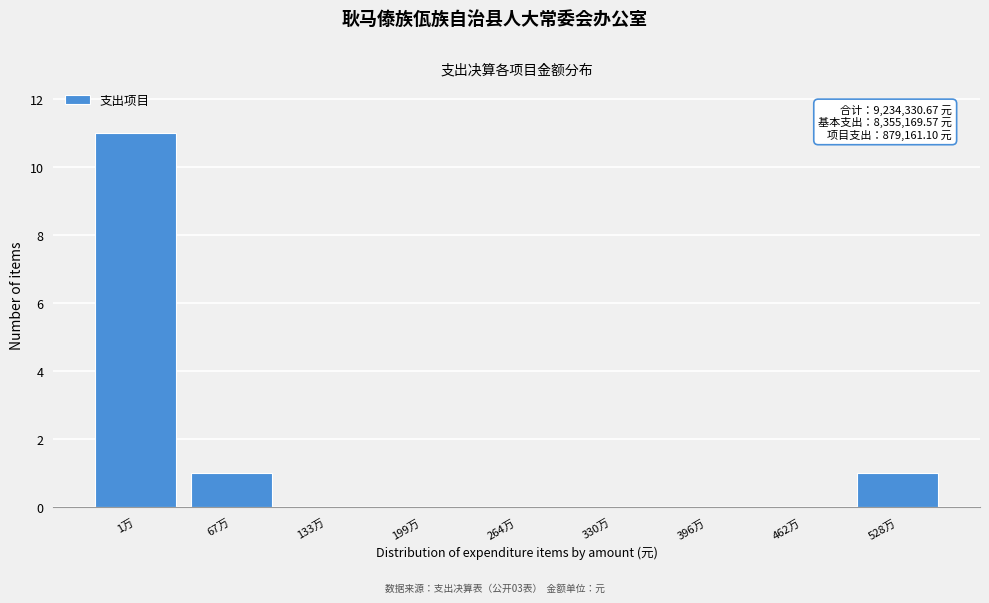

Reading left to right, list all the values displayed in this chart.

1万=11	67万=1	133万=0	199万=0	264万=0	330万=0	396万=0	462万=0	528万=1